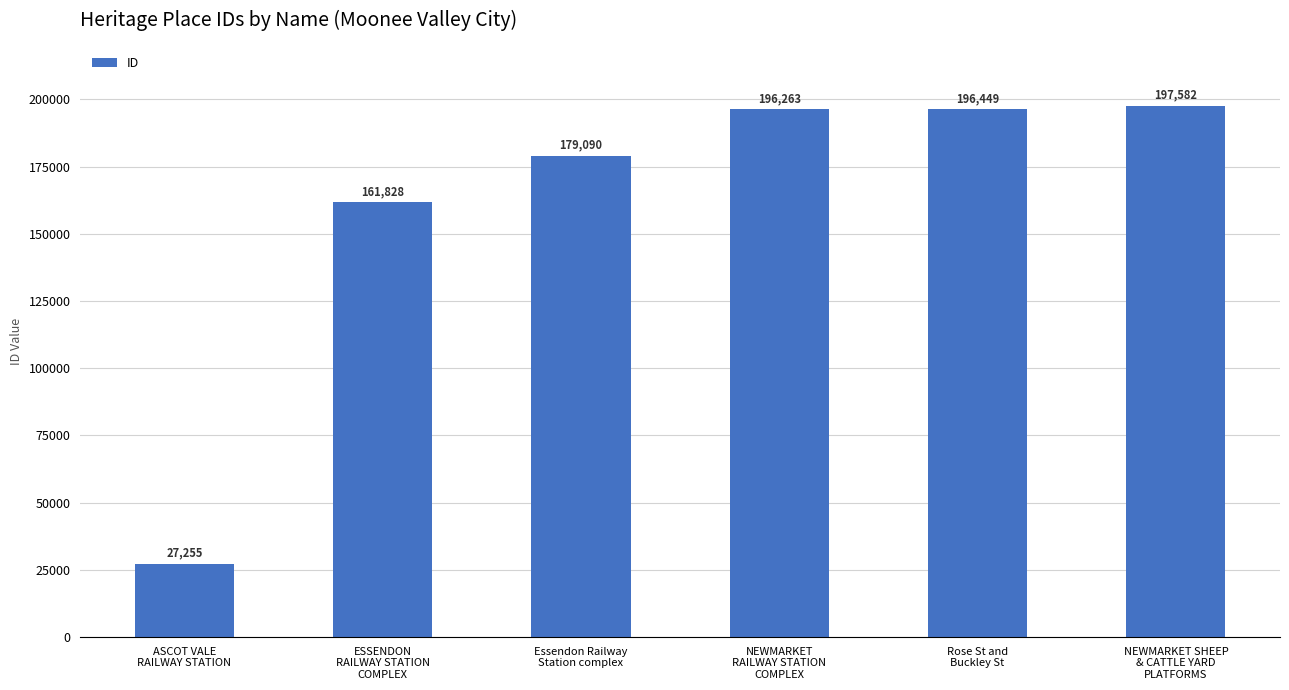

Between Essendon Railway
Station complex and ASCOT VALE
RAILWAY STATION, which is larger?

Essendon Railway
Station complex